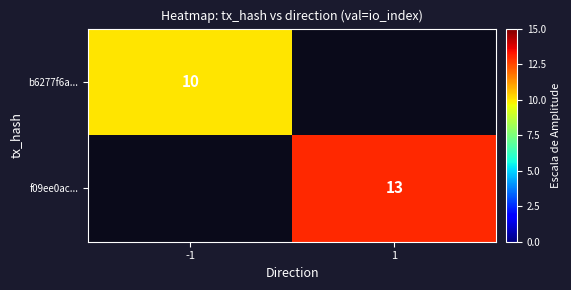

Between -1 and 1, which is larger?

1